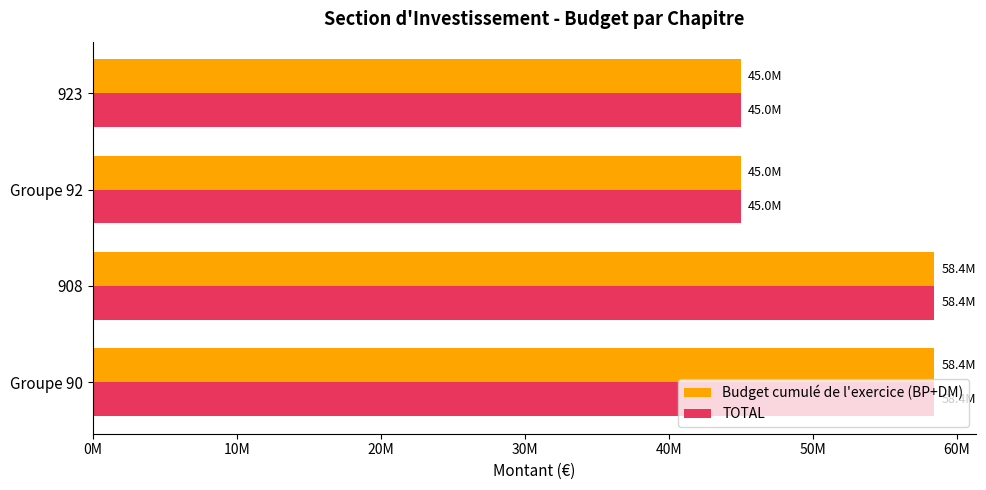

What are all the series names shown in the legend?

Budget cumulé de l'exercice (BP+DM), TOTAL